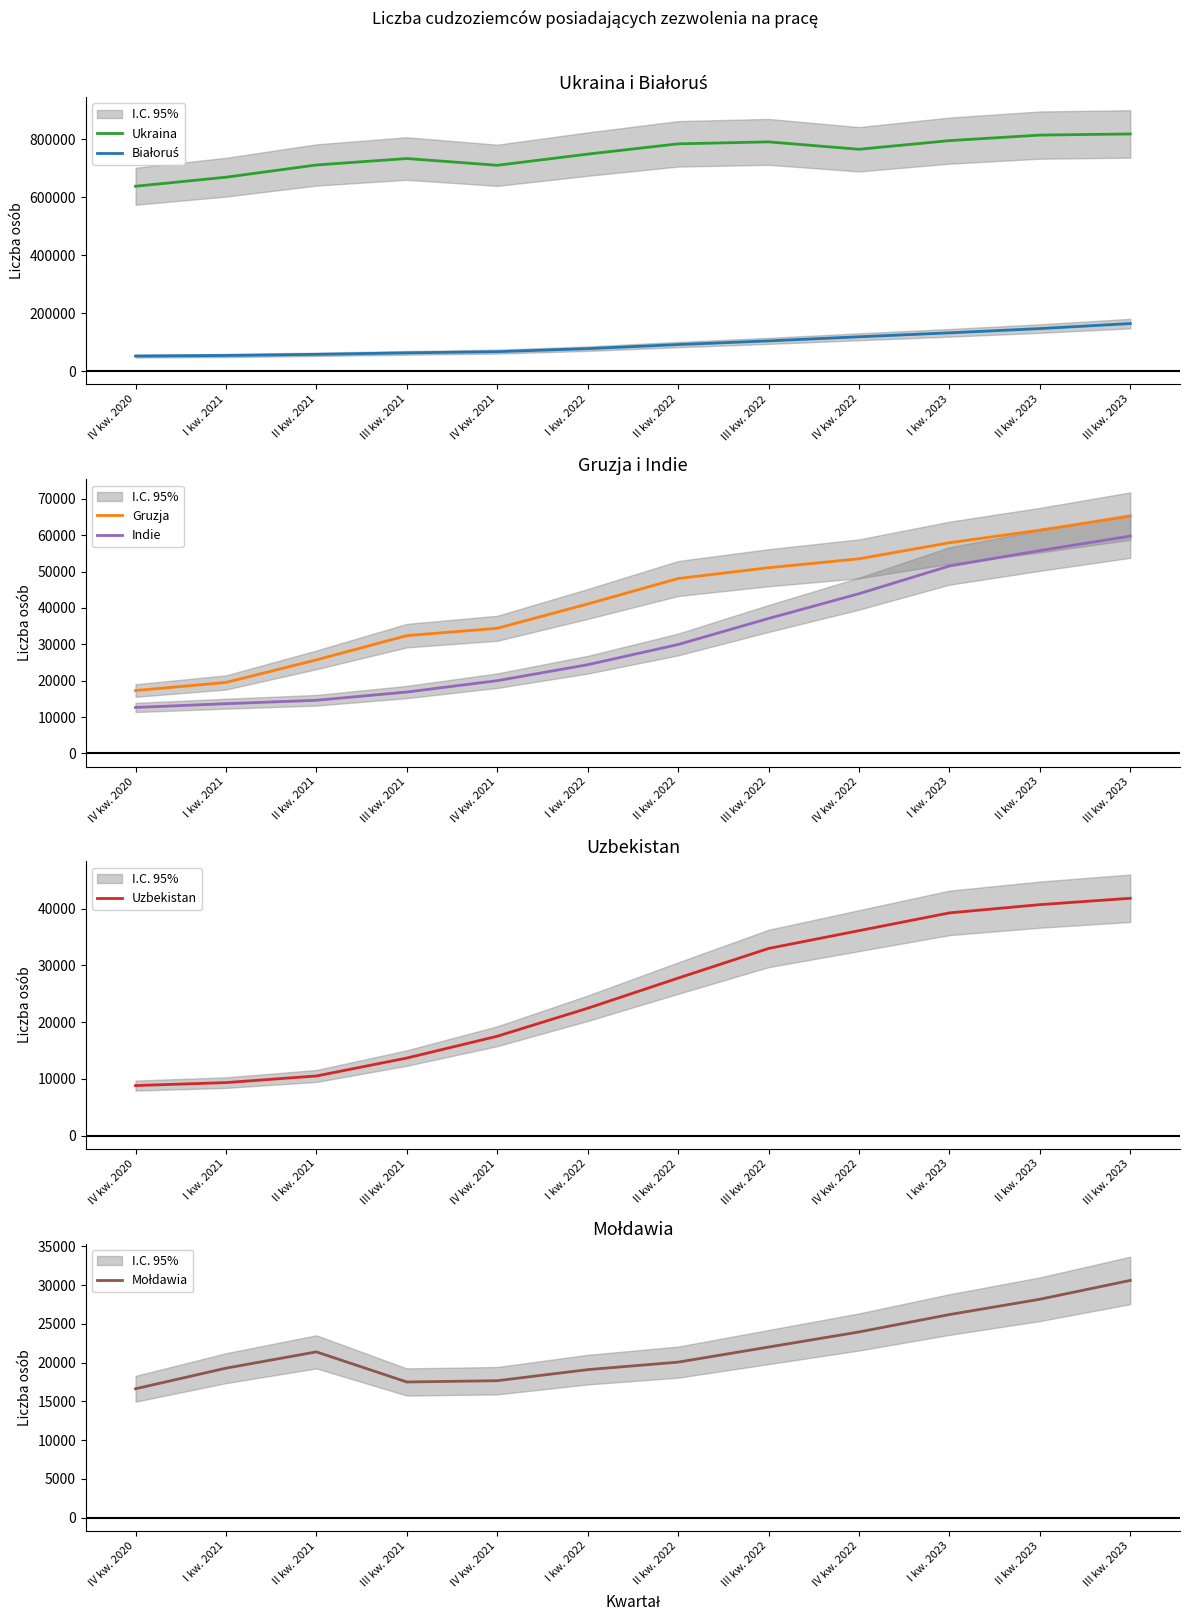

What position from the left is IV kw. 2021?

5